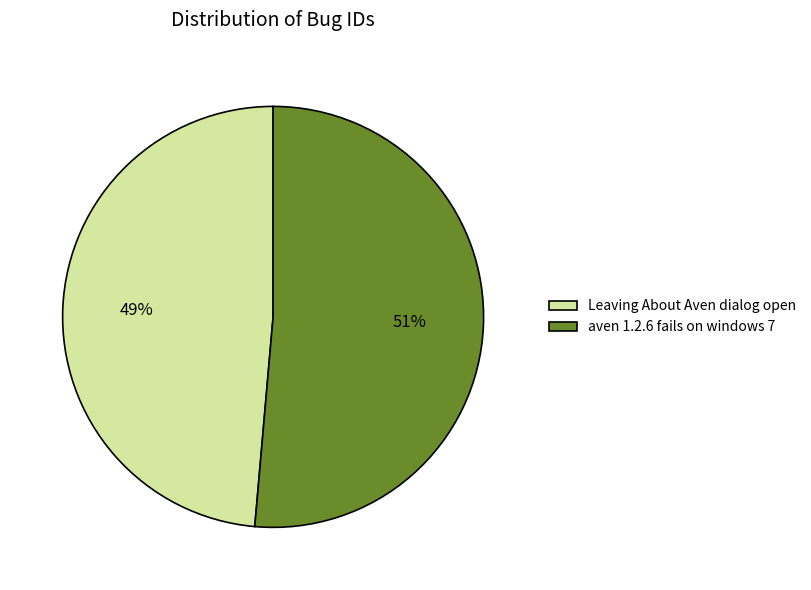

Which has a higher value, Leaving About Aven dialog open or aven 1.2.6 fails on windows 7?

aven 1.2.6 fails on windows 7